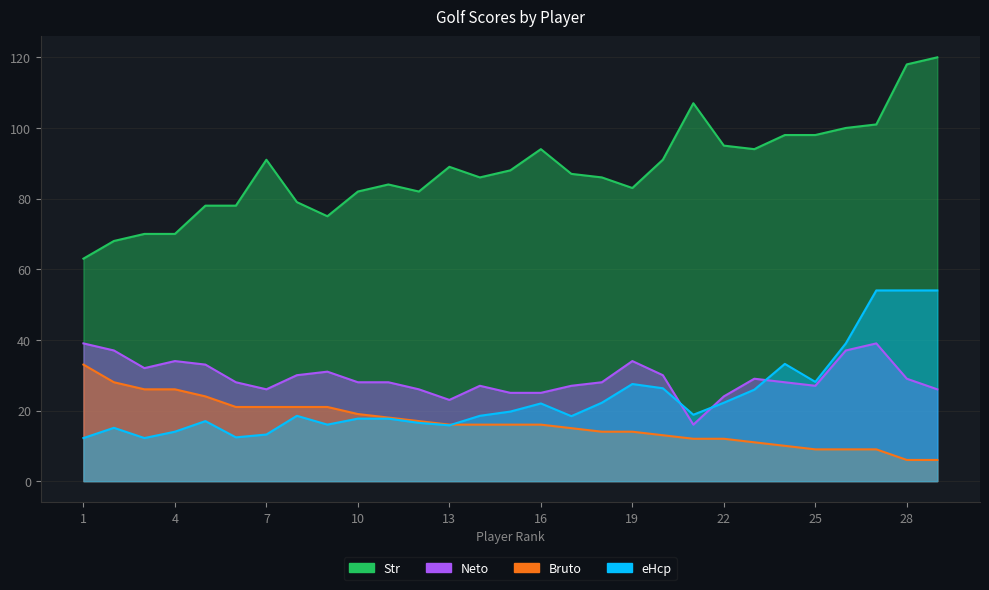

The value of Str at 2 is 68.0. True or false?

True